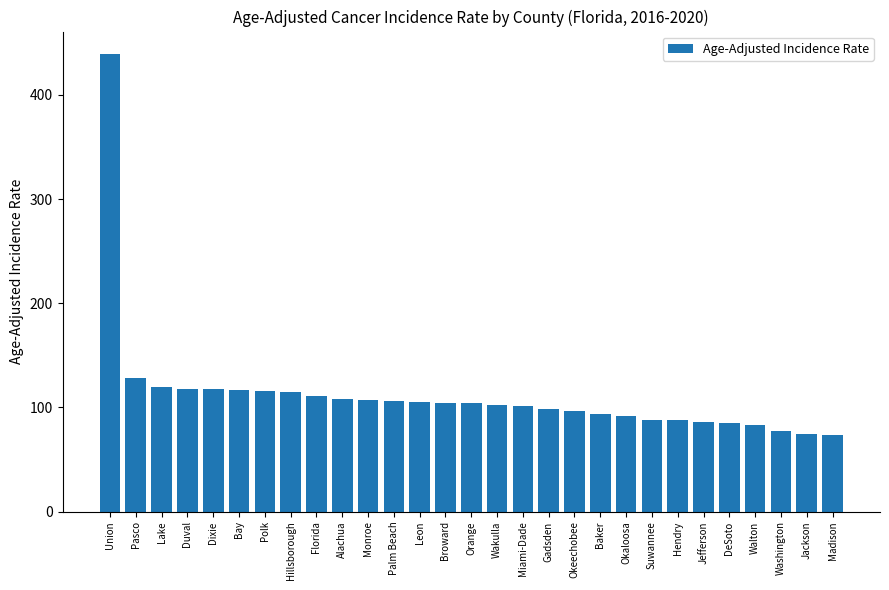

Which has a higher value, Wakulla or Lake?

Lake